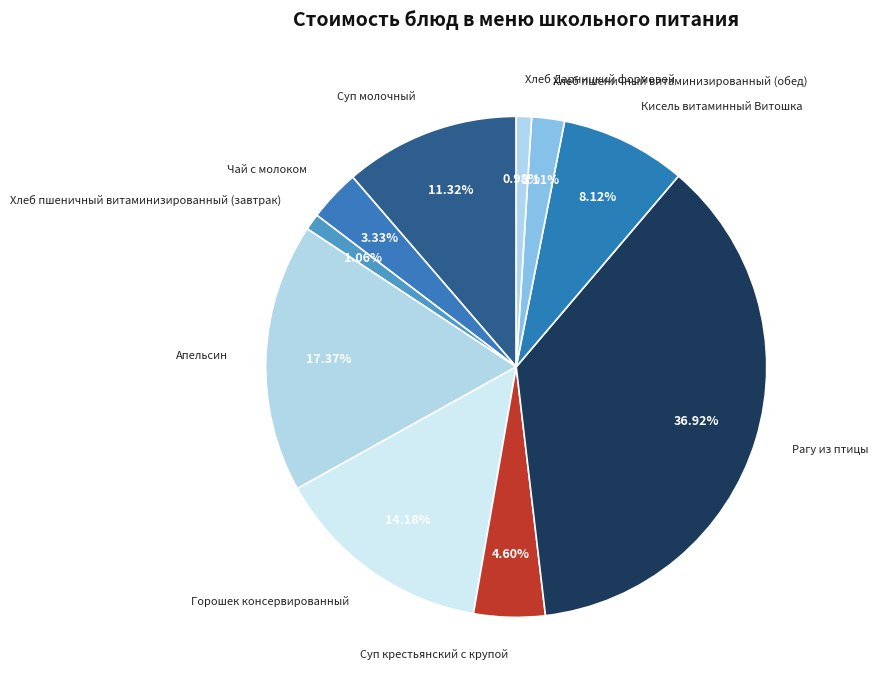

Count the number of slices in the pie.

10